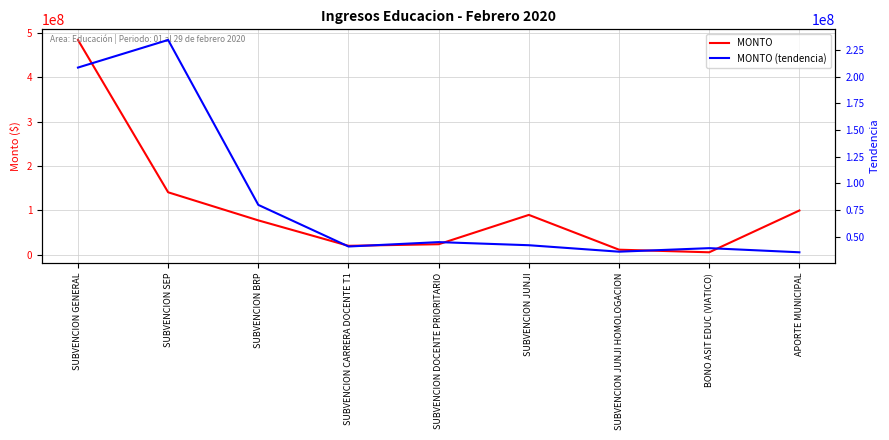

At which category is the sum across all series the highest?

SUBVENCION GENERAL